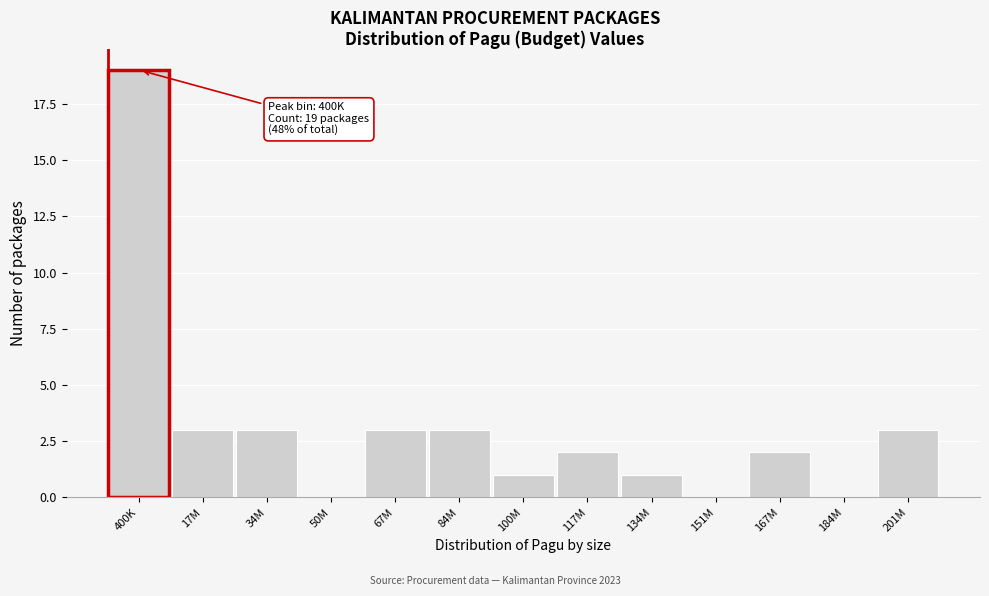

Reading left to right, transcribe all the data shown in this chart.

400K=19	17M=3	34M=3	50M=0	67M=3	84M=3	100M=1	117M=2	134M=1	151M=0	167M=2	184M=0	201M=3